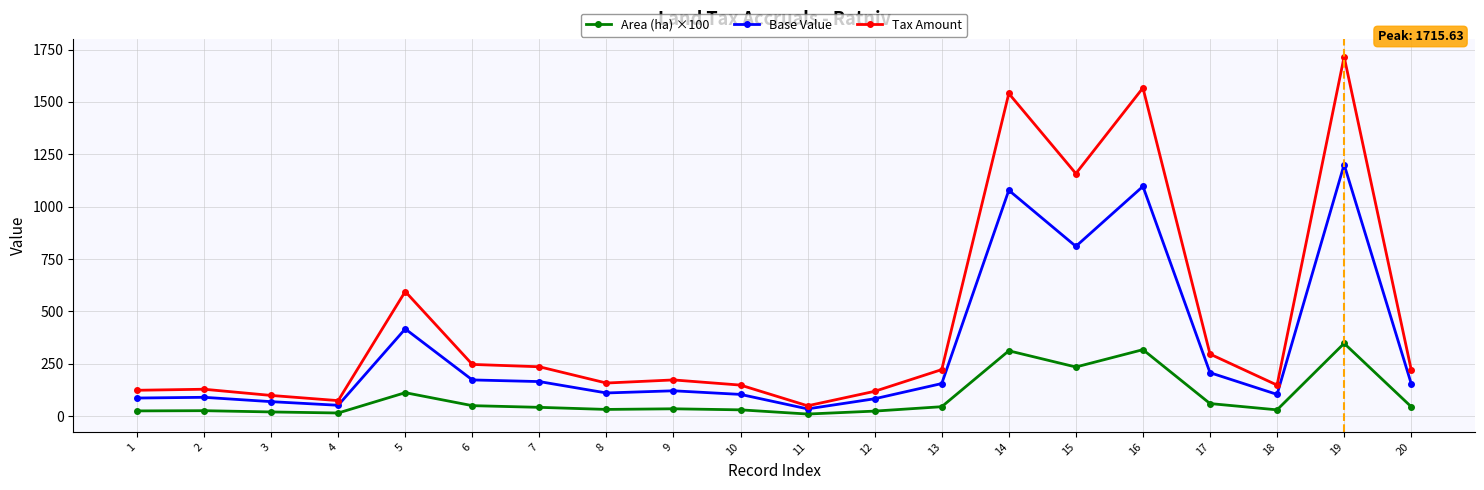

Is the value of Area (ha) ×100 at 3 greater than the value of Base Value at 16?

No